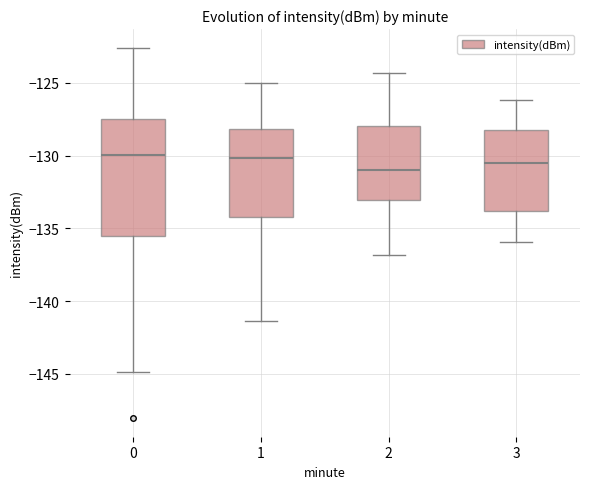

Comparing the boxes themselves (not the whiskers), which one is the tallest?

0